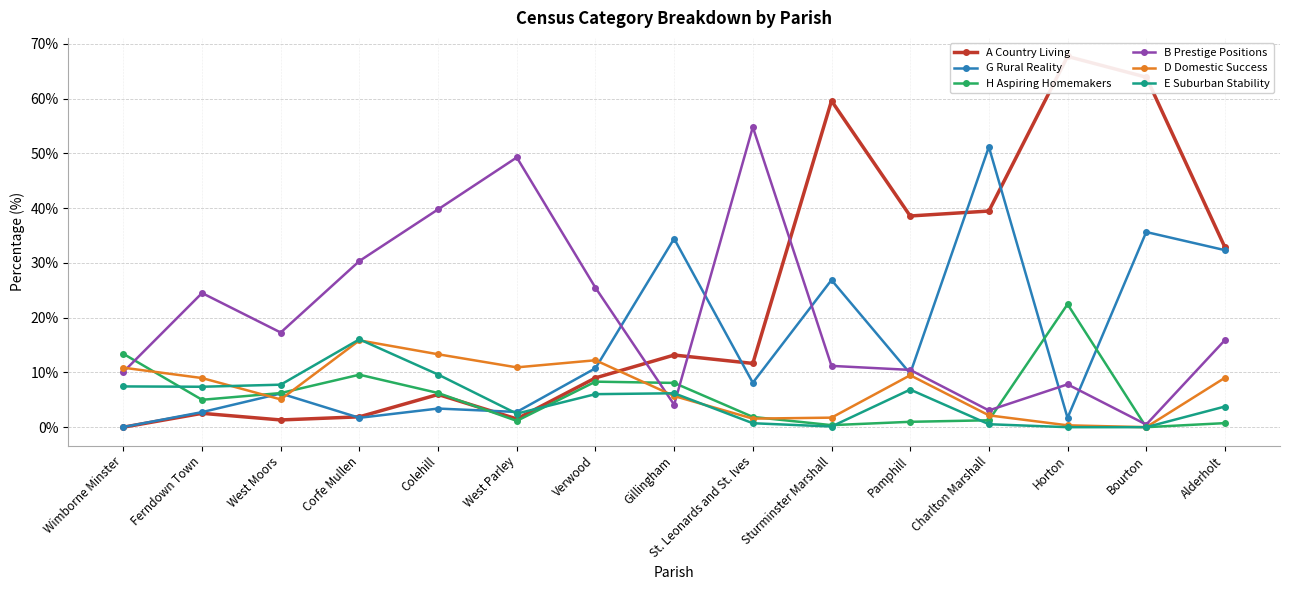

What is the label of the 12th point from the right?

Corfe Mullen